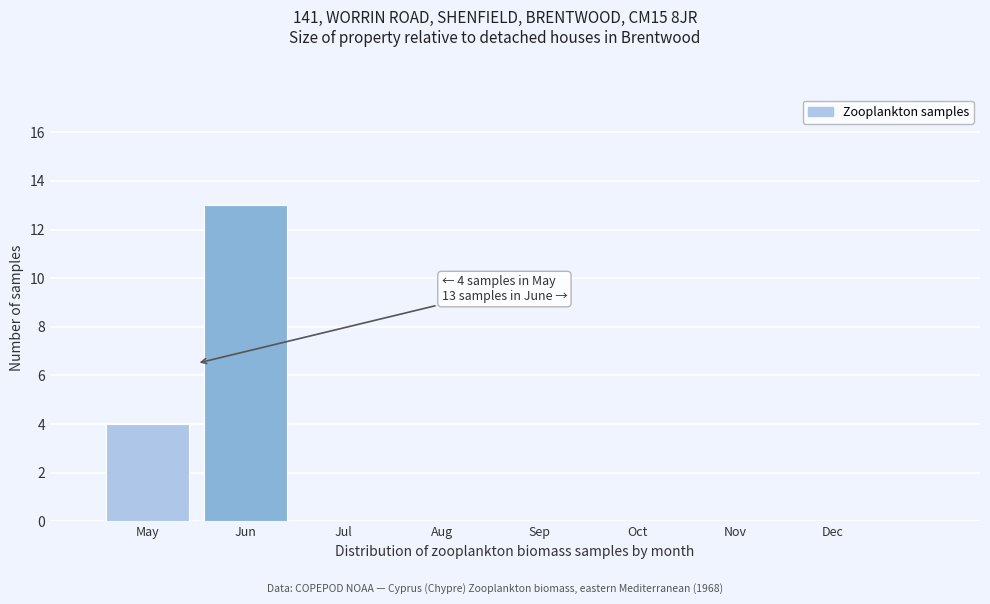

Reading right to left, what are all the values shown in this chart?

Dec=0	Nov=0	Oct=0	Sep=0	Aug=0	Jul=0	Jun=13	May=4